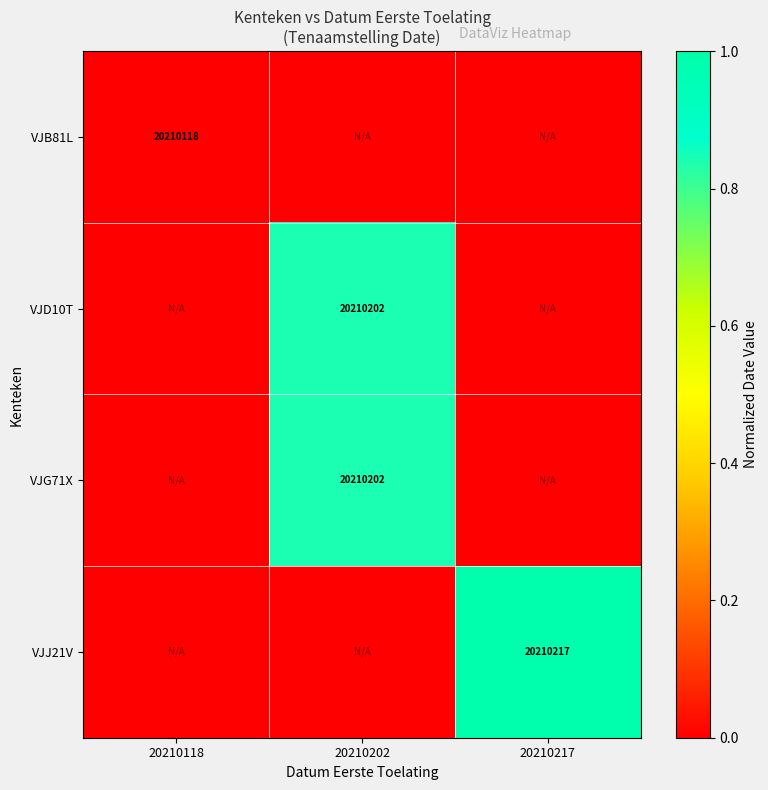

The VJD10T series shows 20210202.0 at 20210202. True or false?

True